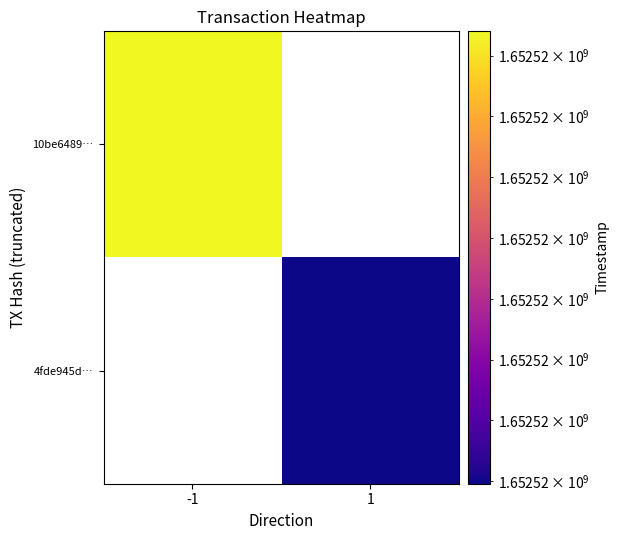

Which series has the largest range (max minus min)?

10be64892bc083aaee21b30add2b119f581445c